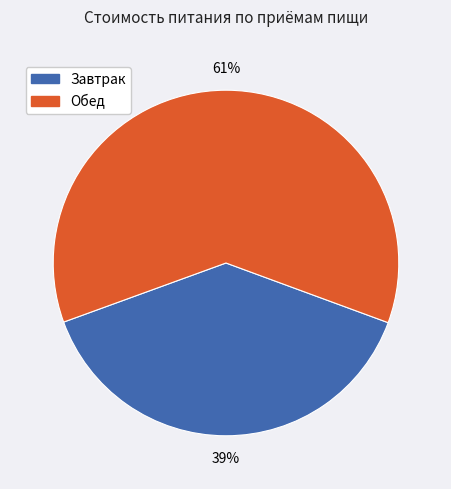

To the nearest percent, what is the difference between the largest and smallest slice percentages?

22%